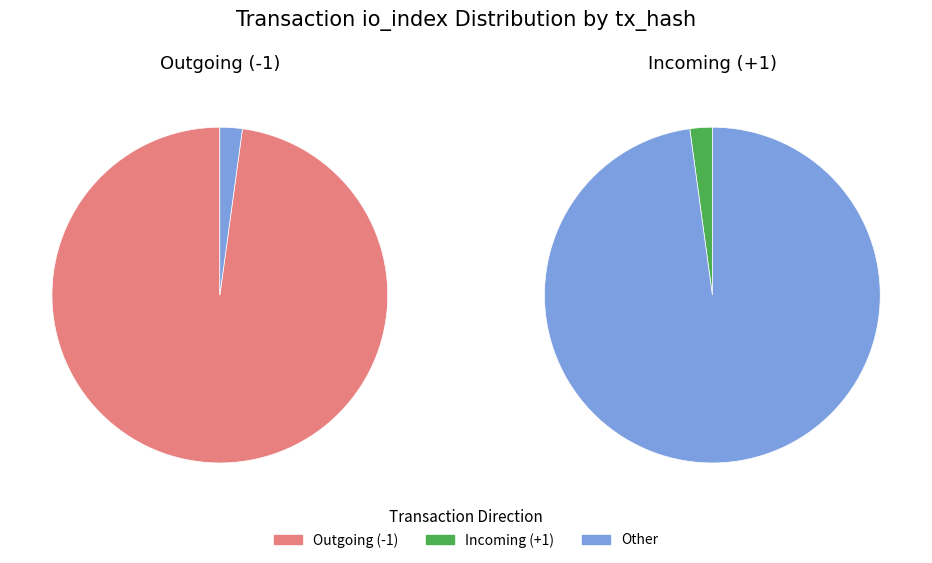

What is the spread (max minus min) of values at io_index?

267